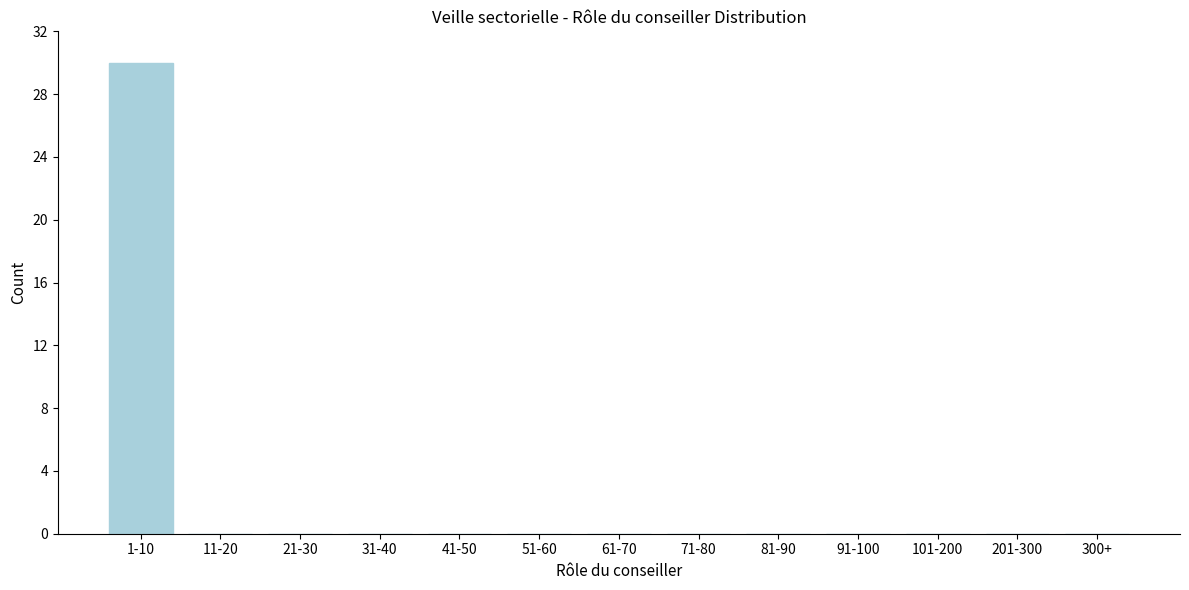

Reading right to left, extract all data points from this chart.

300+=0	201-300=0	101-200=0	91-100=0	81-90=0	71-80=0	61-70=0	51-60=0	41-50=0	31-40=0	21-30=0	11-20=0	1-10=30